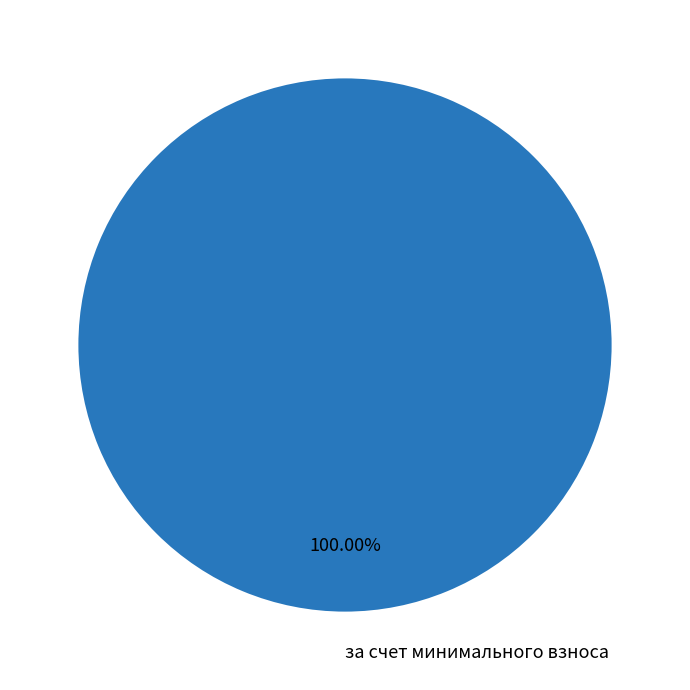

Rank the categories by value from lowest to highest.

за счет минимального взноса